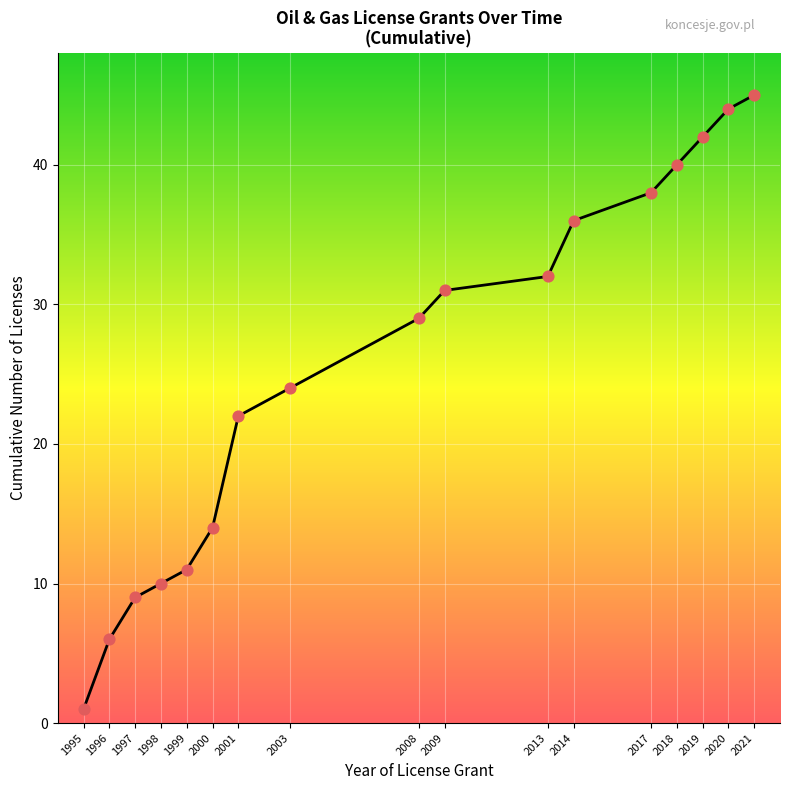

Approximately how many times larger is the value at 2021 compared to 2017?

1.2